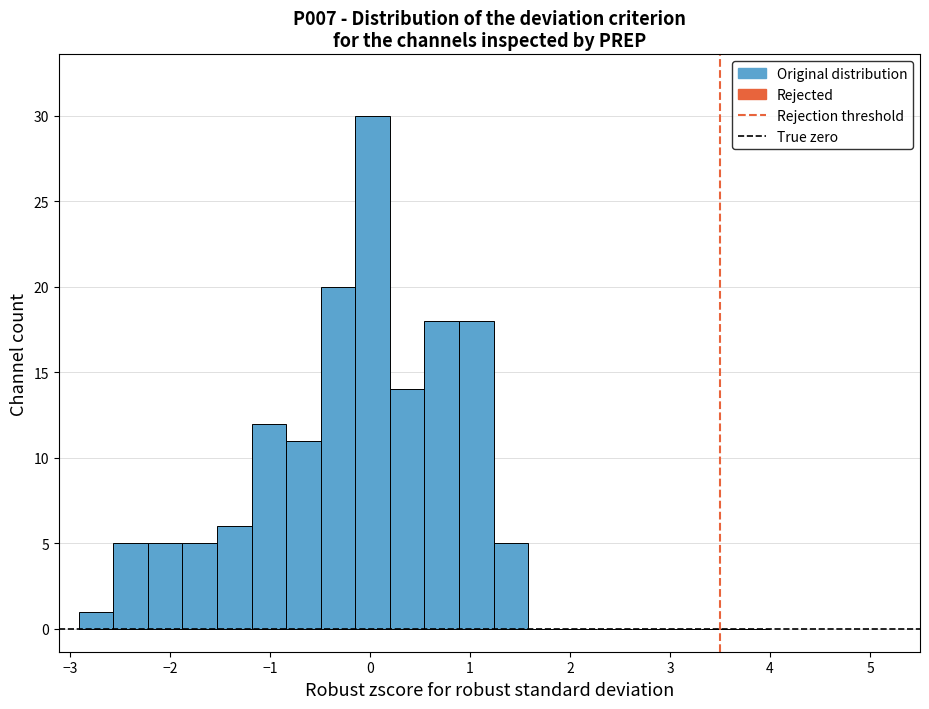

Read against the x-axis, roughly where is the centre of the tallest bar?

0.0